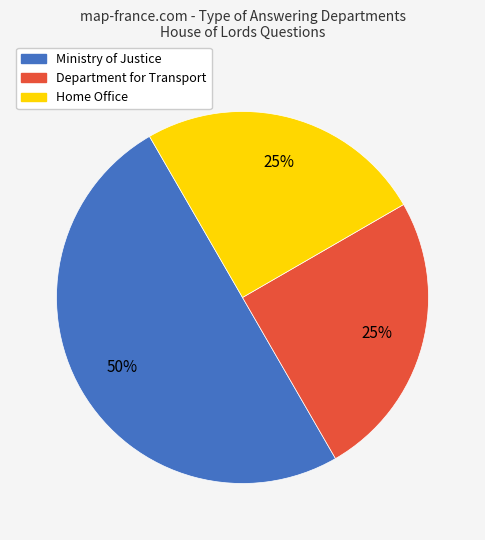

How many slices are in this pie chart?

3